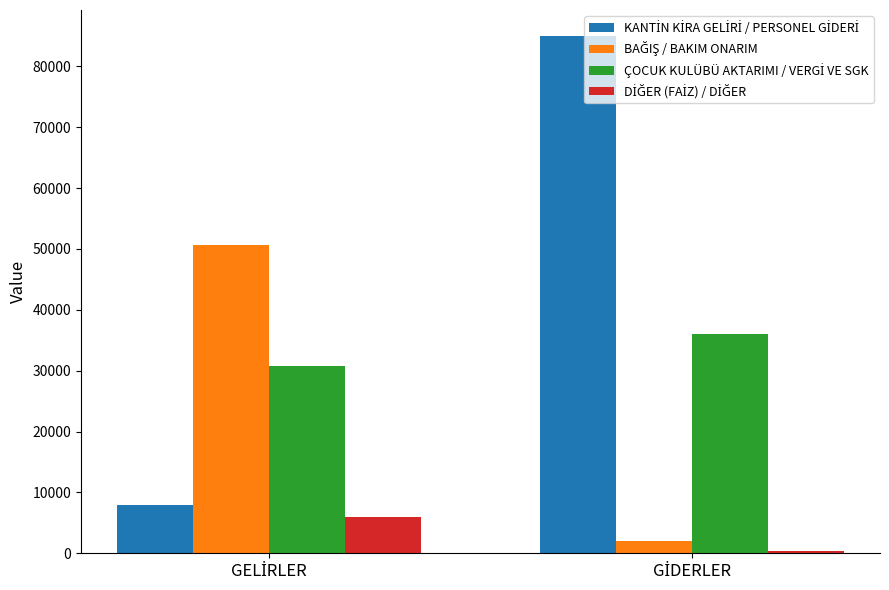

The BAĞIŞ / BAKIM ONARIM series shows 30044.9 at GELİRLER. True or false?

False